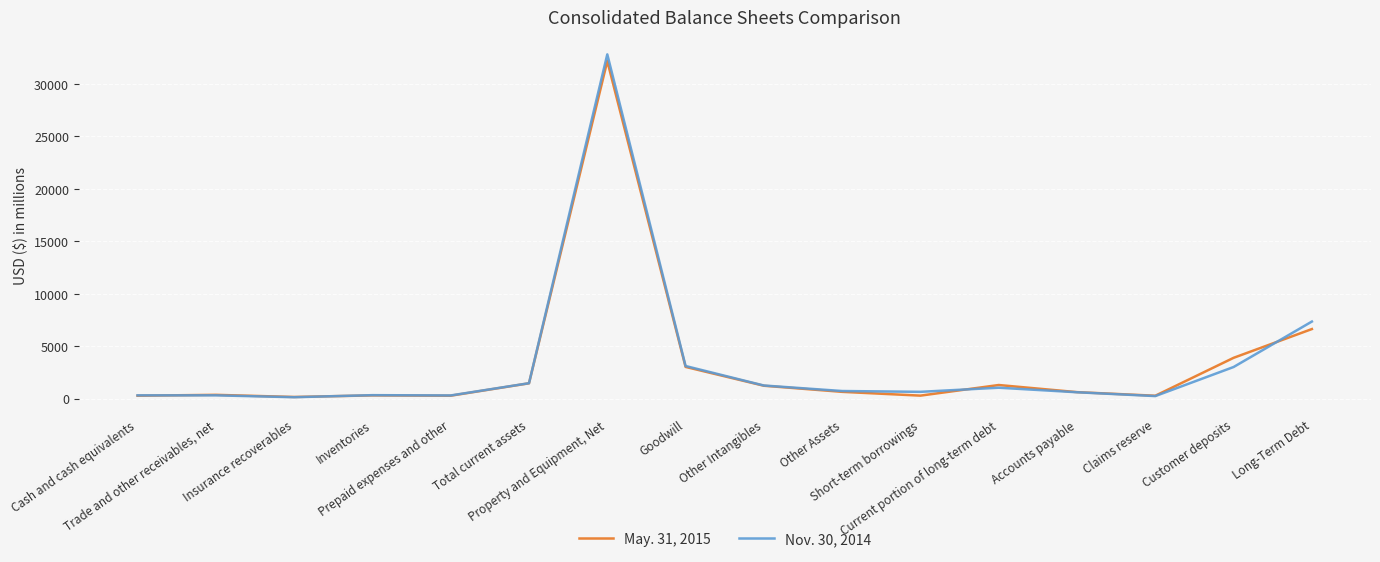

How many distinct data groups are displayed?

2